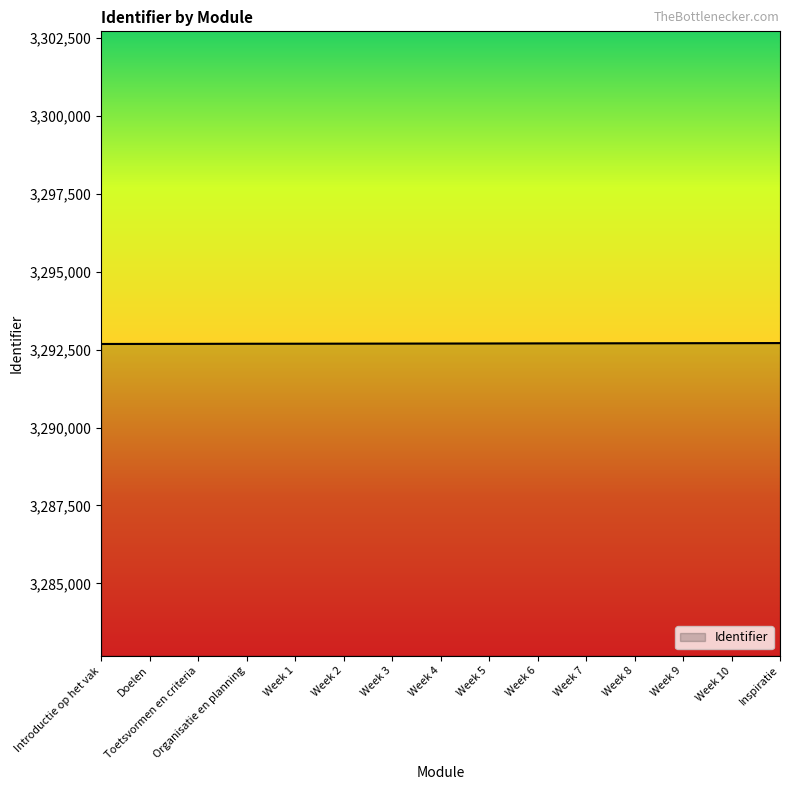

What is the minimum value shown in the chart?

3292681